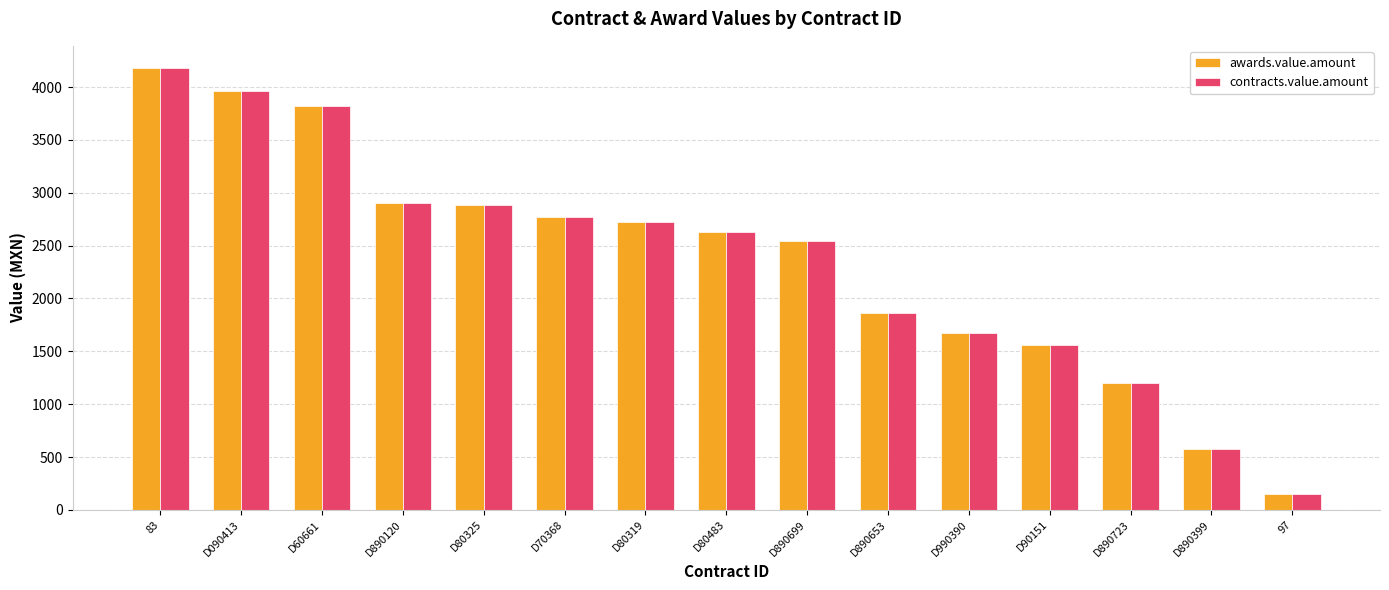

Is the value of contracts.value.amount at 97 greater than the value of awards.value.amount at D990390?

No